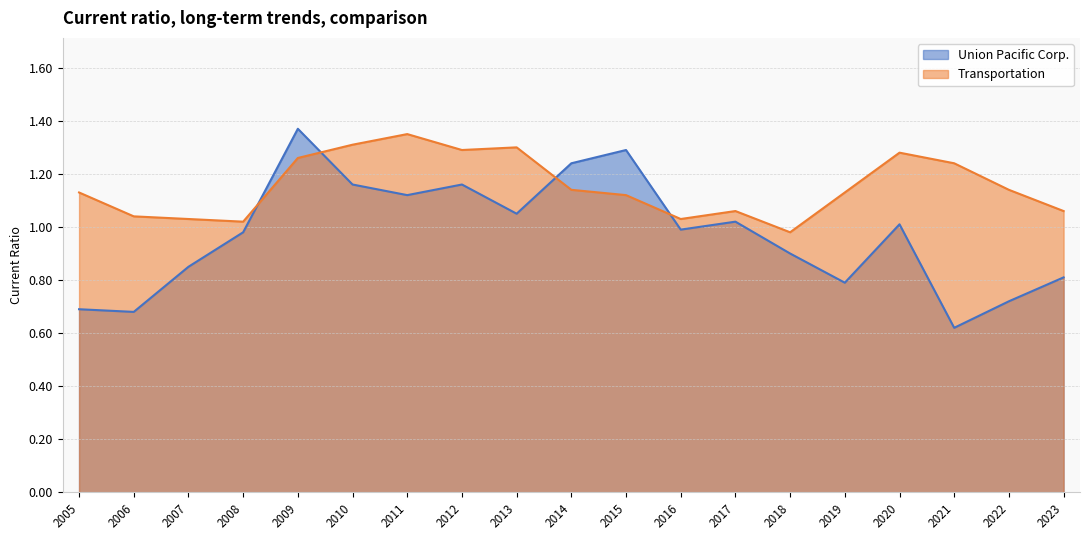

What is the value of the Union Pacific Corp. point at the 5th from the left?

1.4